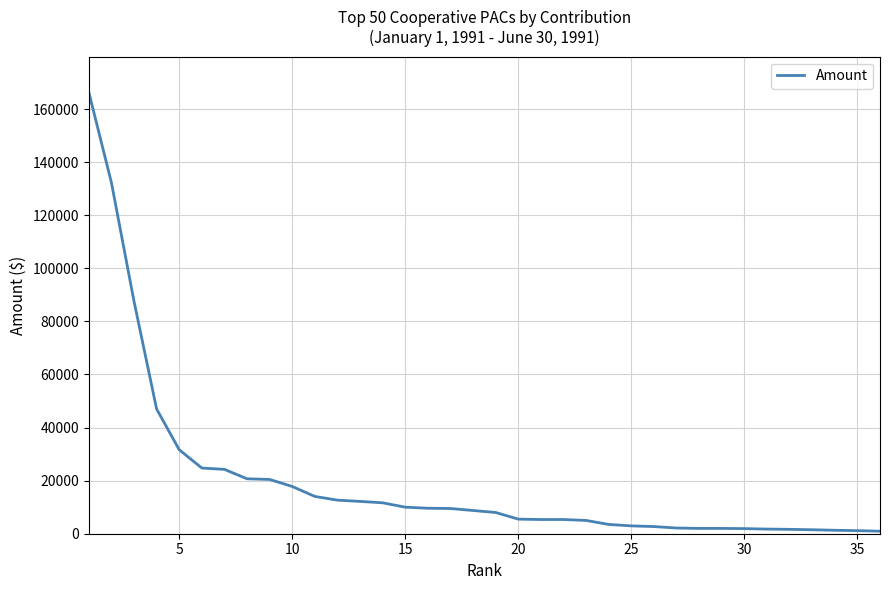

How many distinct data groups are displayed?

1